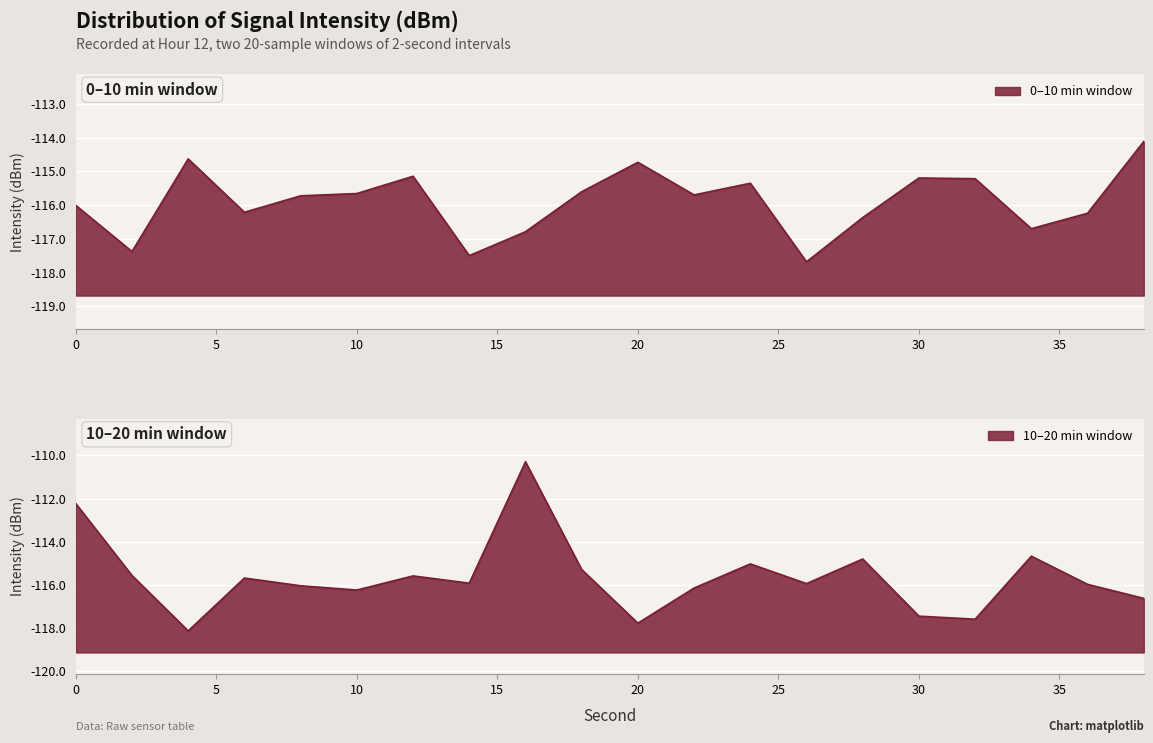

Which category has the lowest value in the 10-20 min series?

4